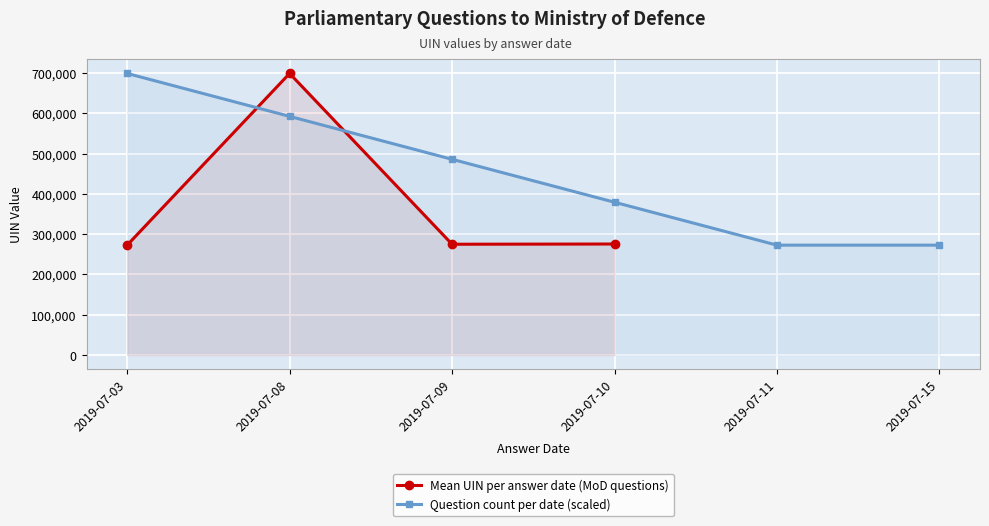

How many times do Question count per date (scaled) and Mean UIN per answer date (MoD questions) cross each other?

2